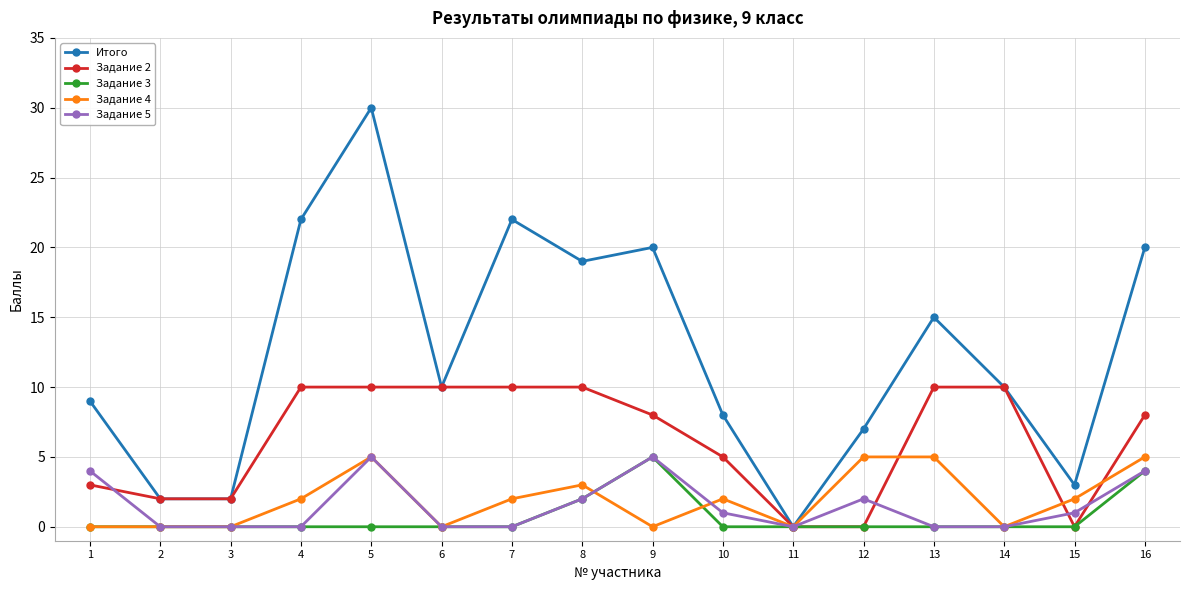

The value of Задание 3 at 15 is -2. True or false?

False